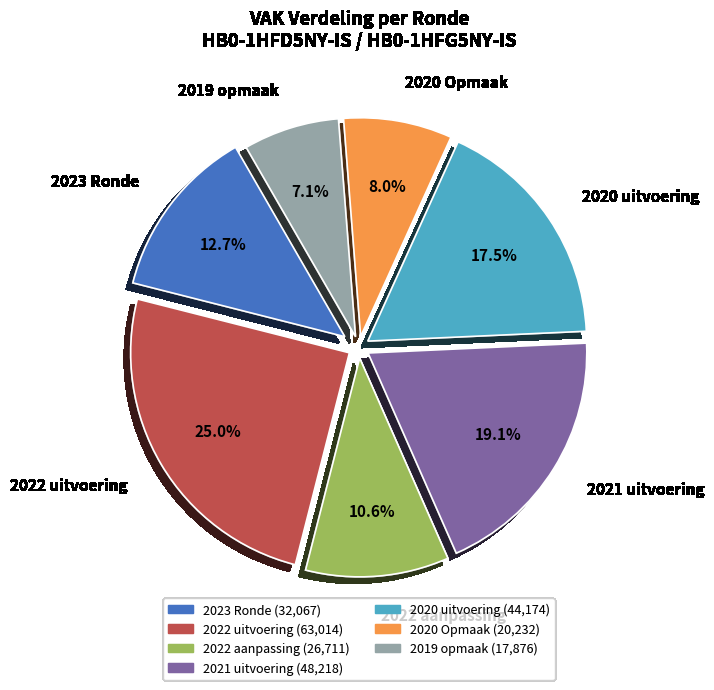

To the nearest percent, what is the average slice percentage?

14%